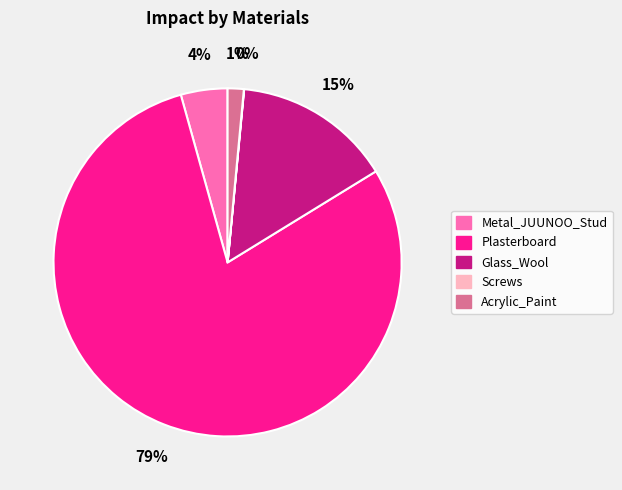

Does any single category account for the majority?

Yes